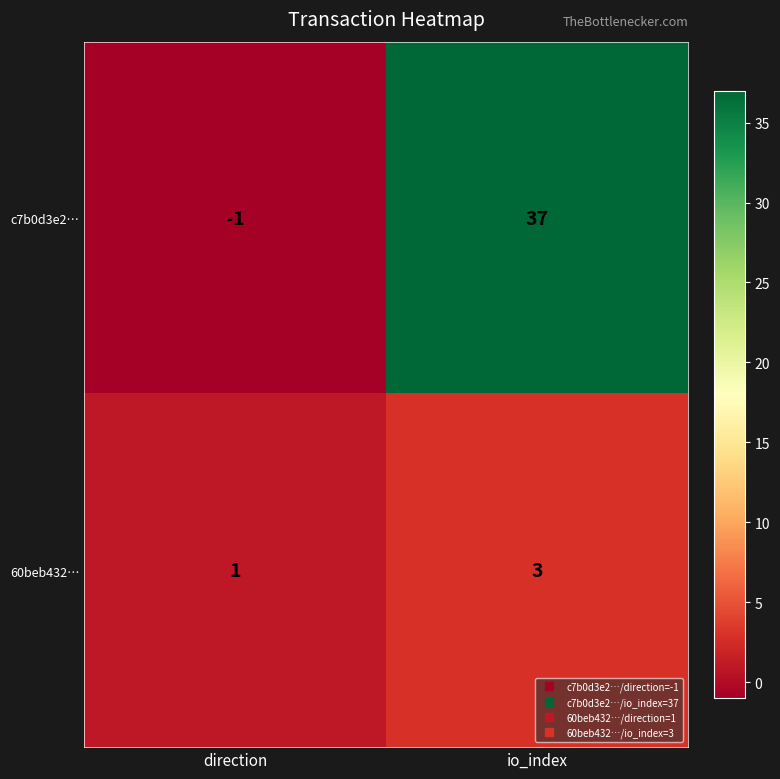

Which category has the lowest value in the c7b0d3e2… series?

direction